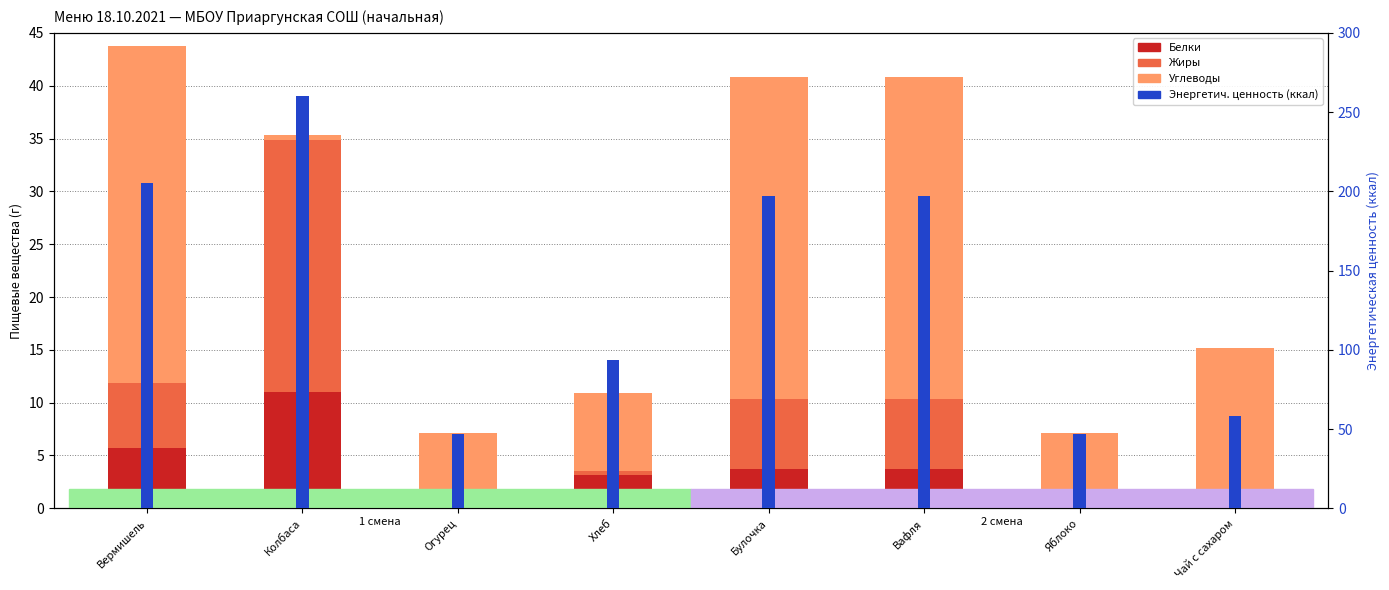

True or false: Углеводы has a value of 6.3 at Огурец.

True